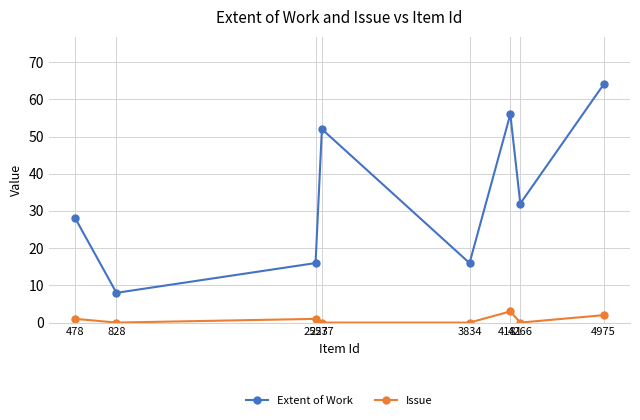

Rank the series at 2577 from highest to lowest value.

Extent of Work, Issue